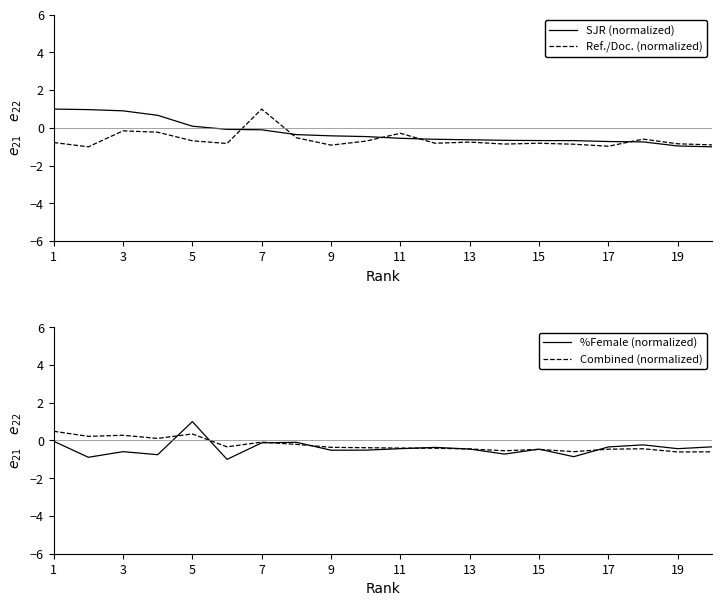

What is the sum of all Combined (normalized) values?

-4.9